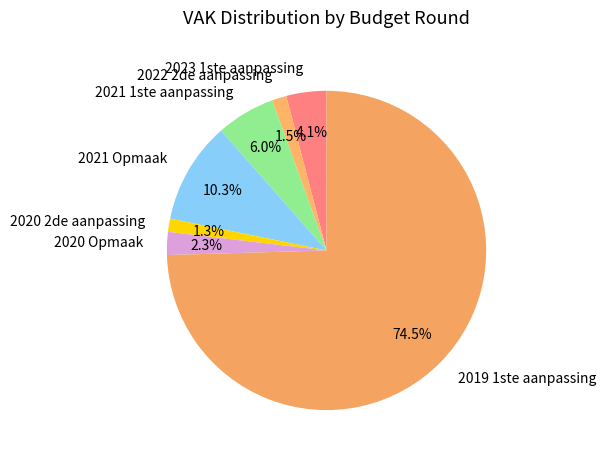

How many segments does this pie chart have?

7